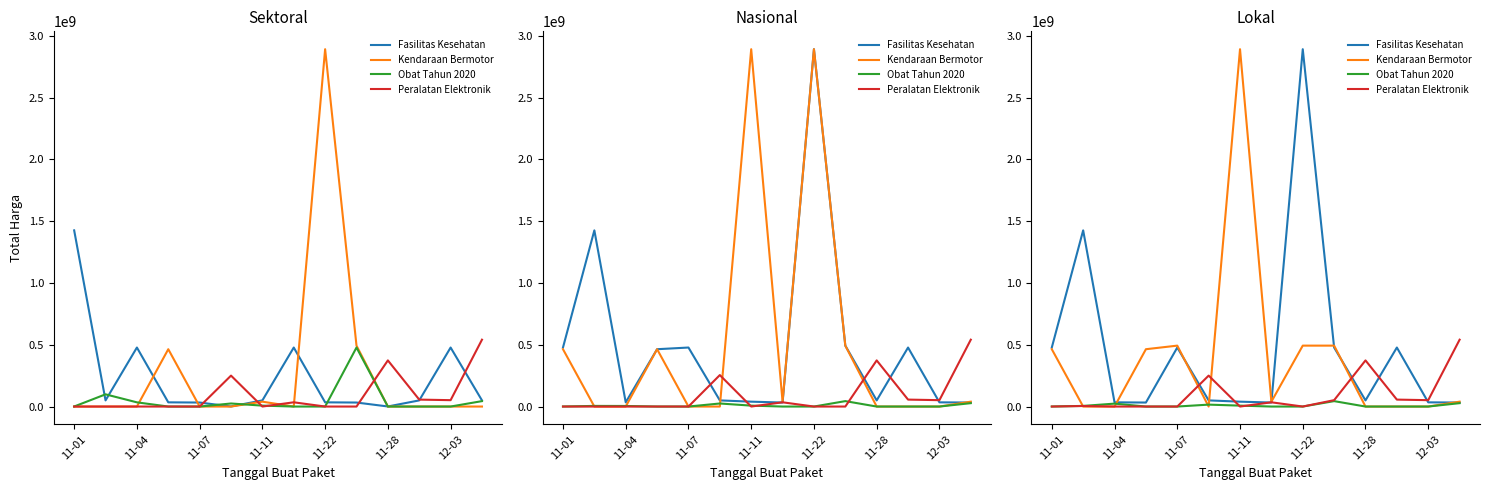

What is the difference between the Obat Tahun 2020 values at 9 and 11?

43859200